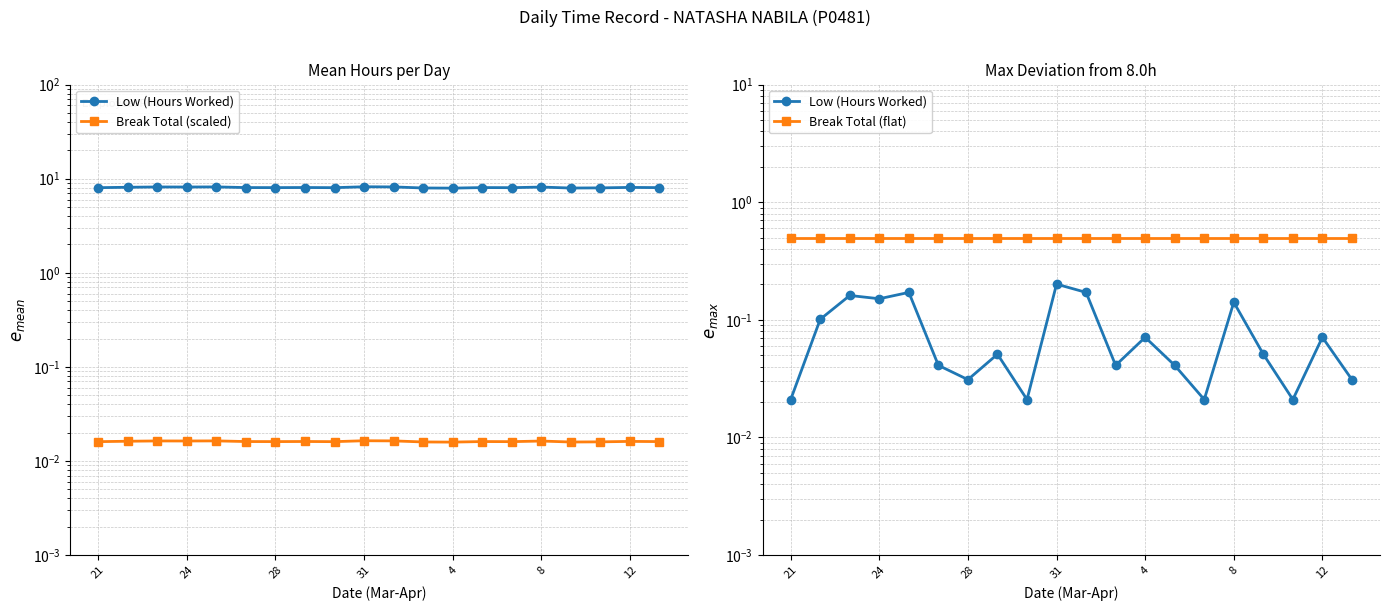

True or false: Break Total (flat) and Break Total (scaled) cross at least once.

False